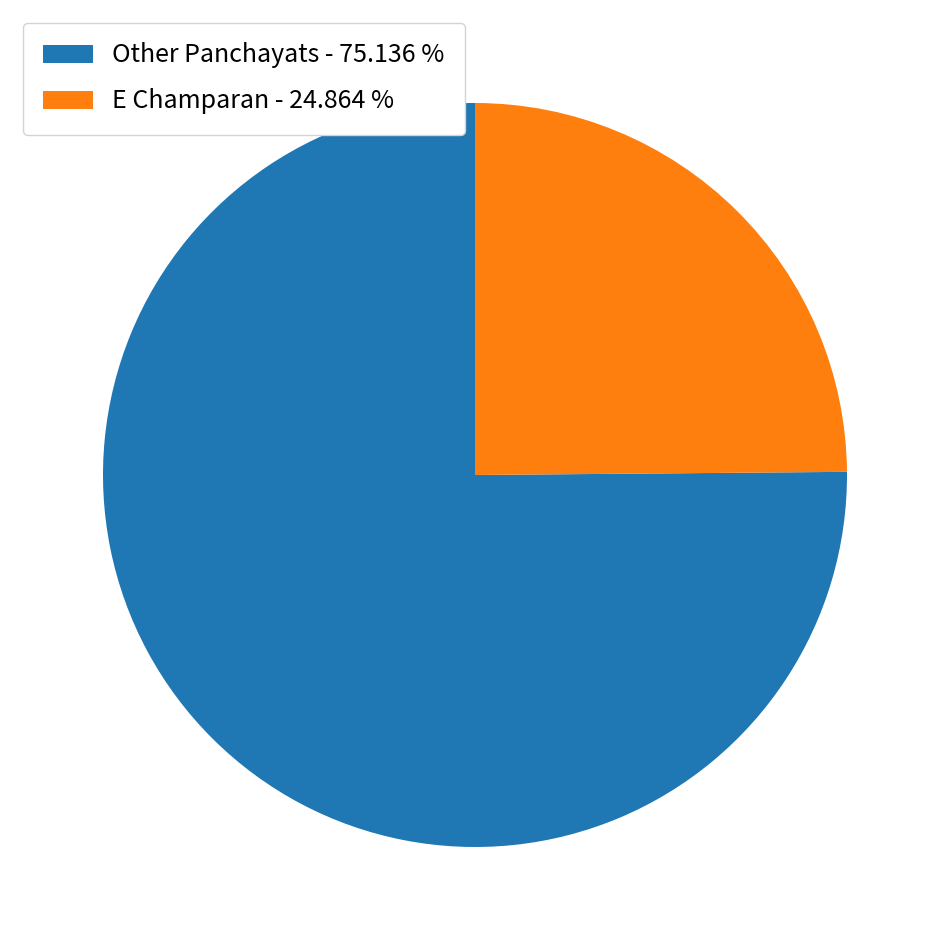

Which category has the smallest portion of the pie?

E Champaran - 24.864 %